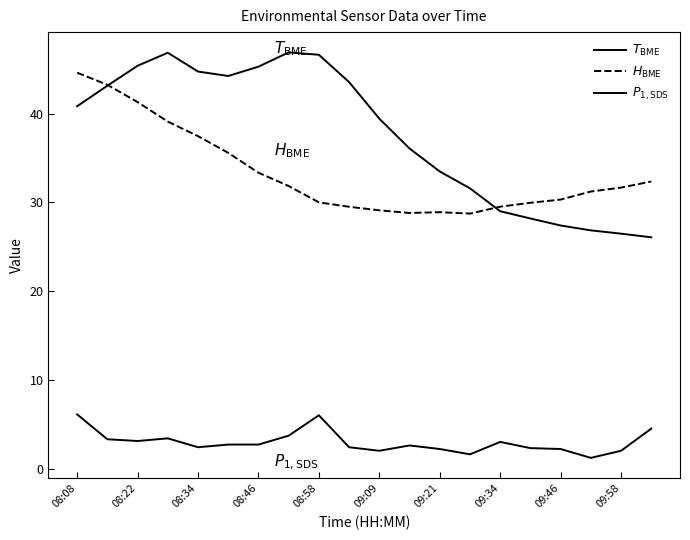

Reading right to left, list all the values displayed in this chart.

$T_{\mathrm{BME}}$: 26.1	26.5	26.8	27.4	28.2	29.0	31.6	33.5	36.1	39.4	43.5	46.6	46.9	45.3	44.2	44.7	46.9	45.4	43.1	40.8
$H_{\mathrm{BME}}$: 32.4	31.7	31.2	30.3	29.9	29.5	28.7	28.9	28.8	29.1	29.5	30.0	31.8	33.3	35.6	37.5	39.1	41.3	43.2	44.6
$P_{1,\mathrm{SDS}}$: 4.5	2.0	1.2	2.2	2.3	3.0	1.6	2.2	2.6	2.0	2.4	6.0	3.7	2.7	2.7	2.4	3.4	3.1	3.3	6.1